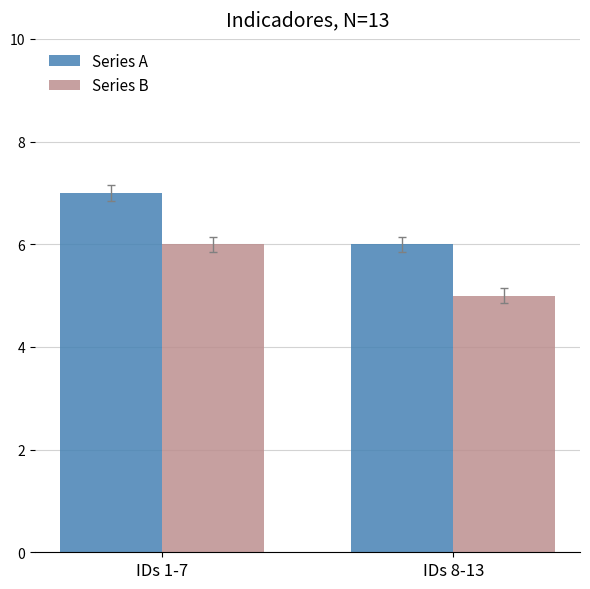

At which label is Series A closest to 6?

IDs 8-13